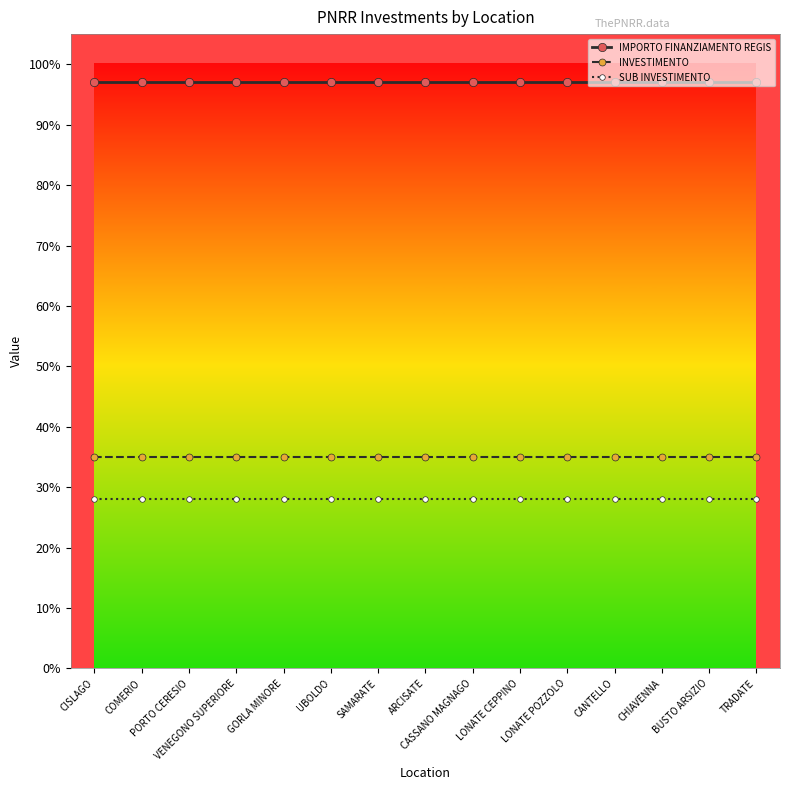

Which series has the largest total across all categories?

IMPORTO FINANZIAMENTO REGIS